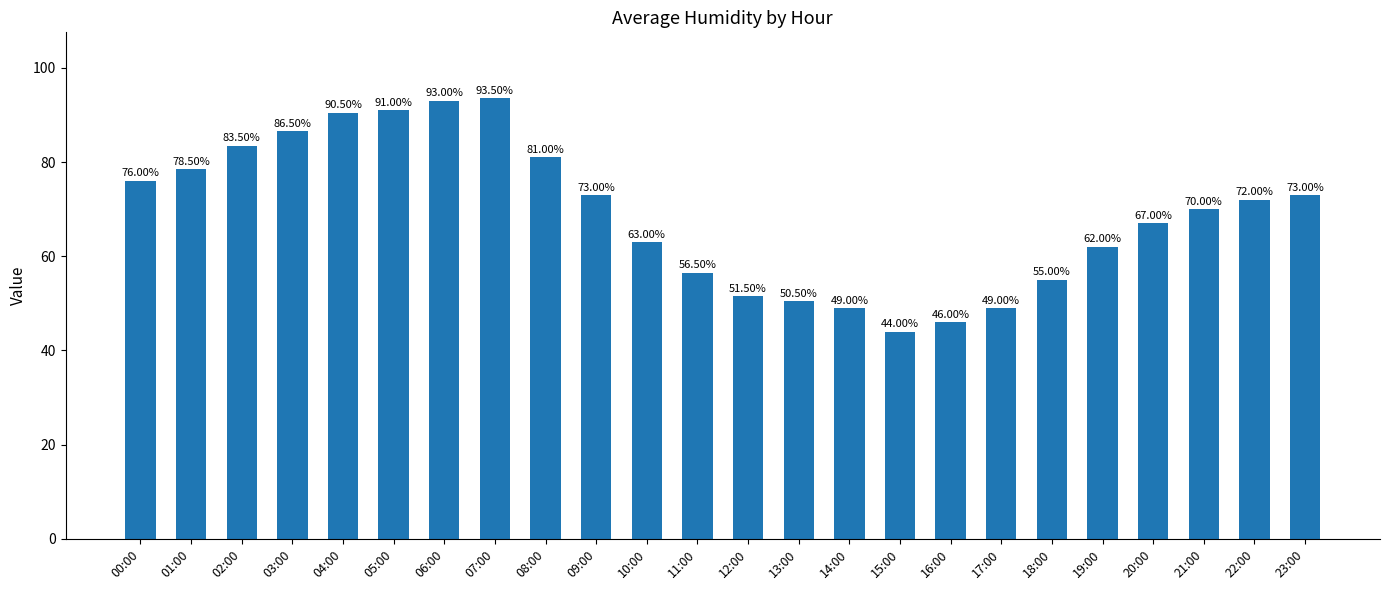

What position from the left is 17:00?

18